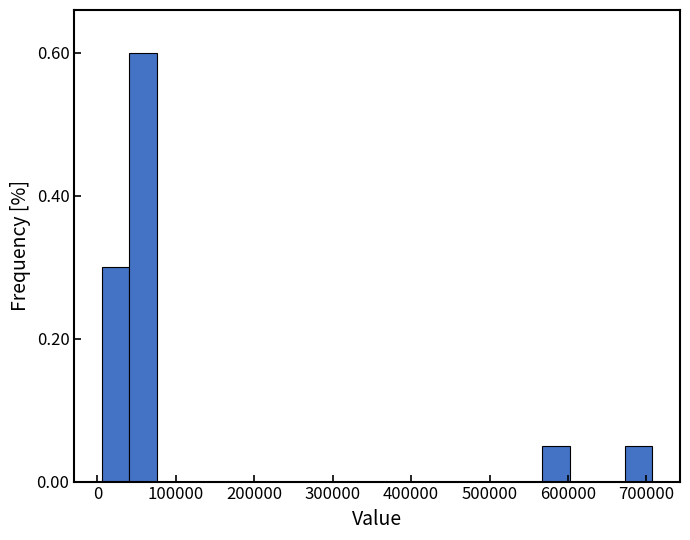

Around what value on the x-axis is the tallest bar? Give the approximate position of its centre, as read against the axis.

60000